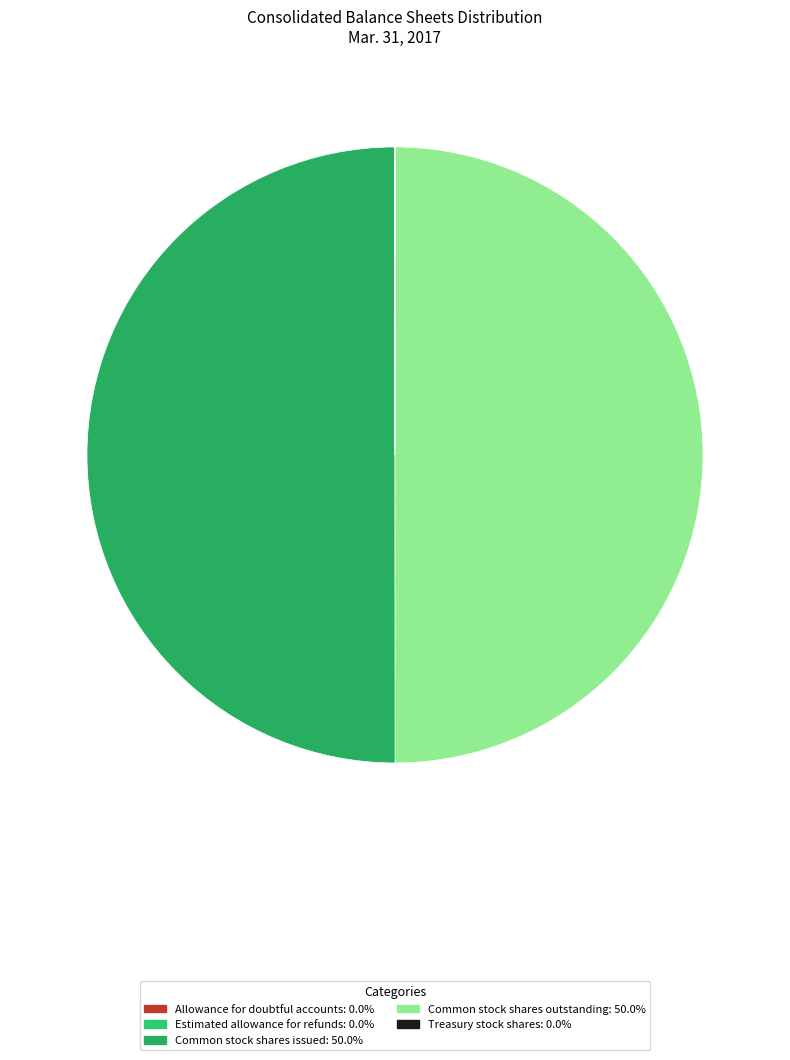

To the nearest percent, what is the average slice percentage?

20%